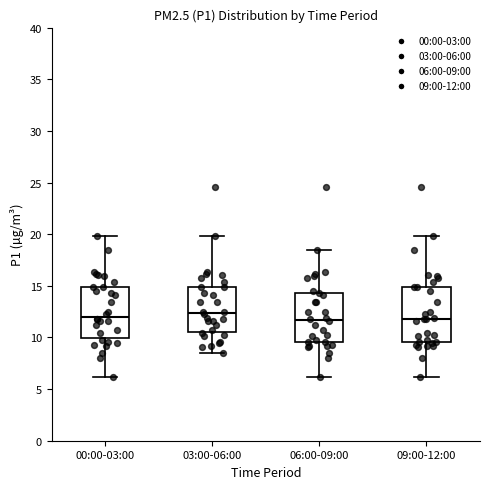

Where does the lower whisker of the box for 09:00-12:00 end on the y-axis? The values are not printed on the chart, so give them approximately, as read against the axis.

6.0